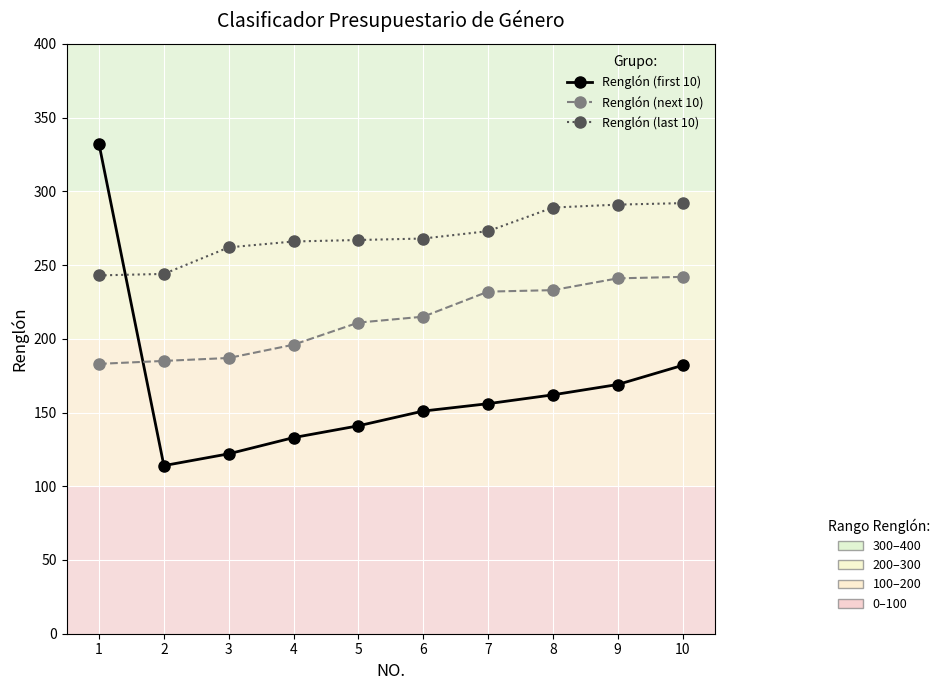

What is the greatest value displayed?

332.0